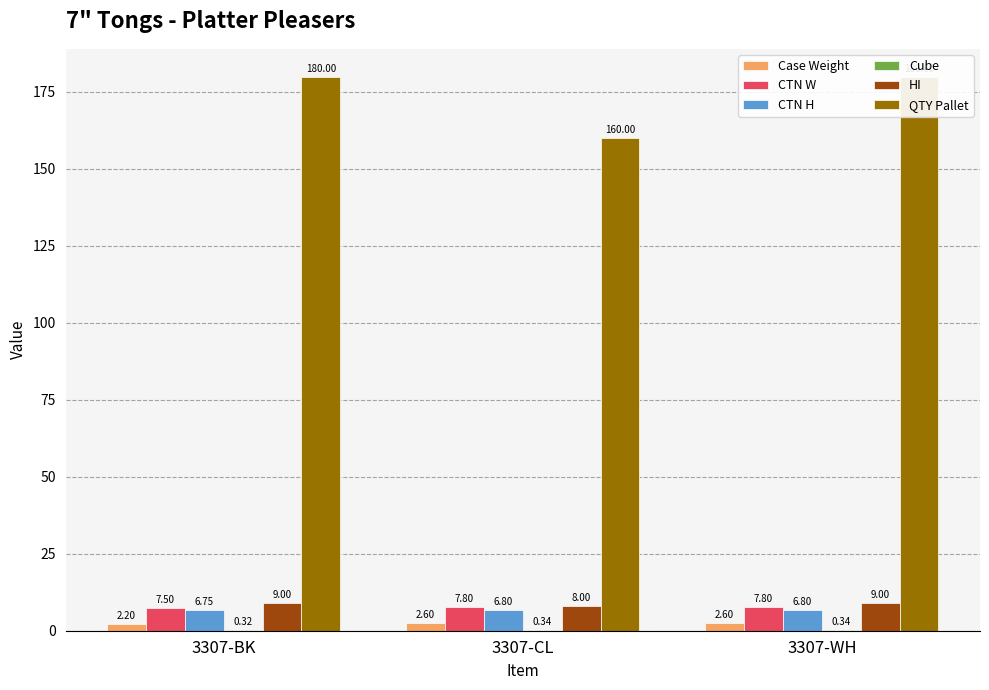

How many bars are there in each group?

6